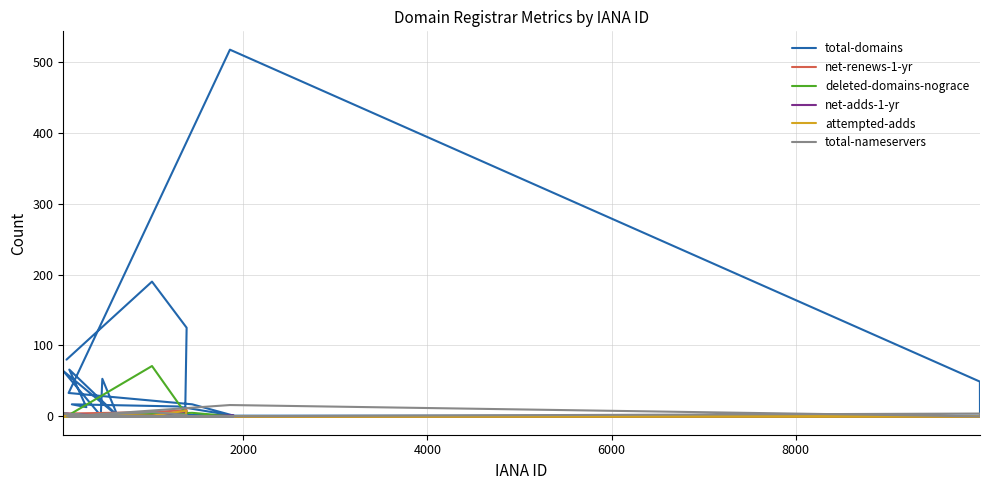

What value does the net-adds-1-yr series have at 2000?

1